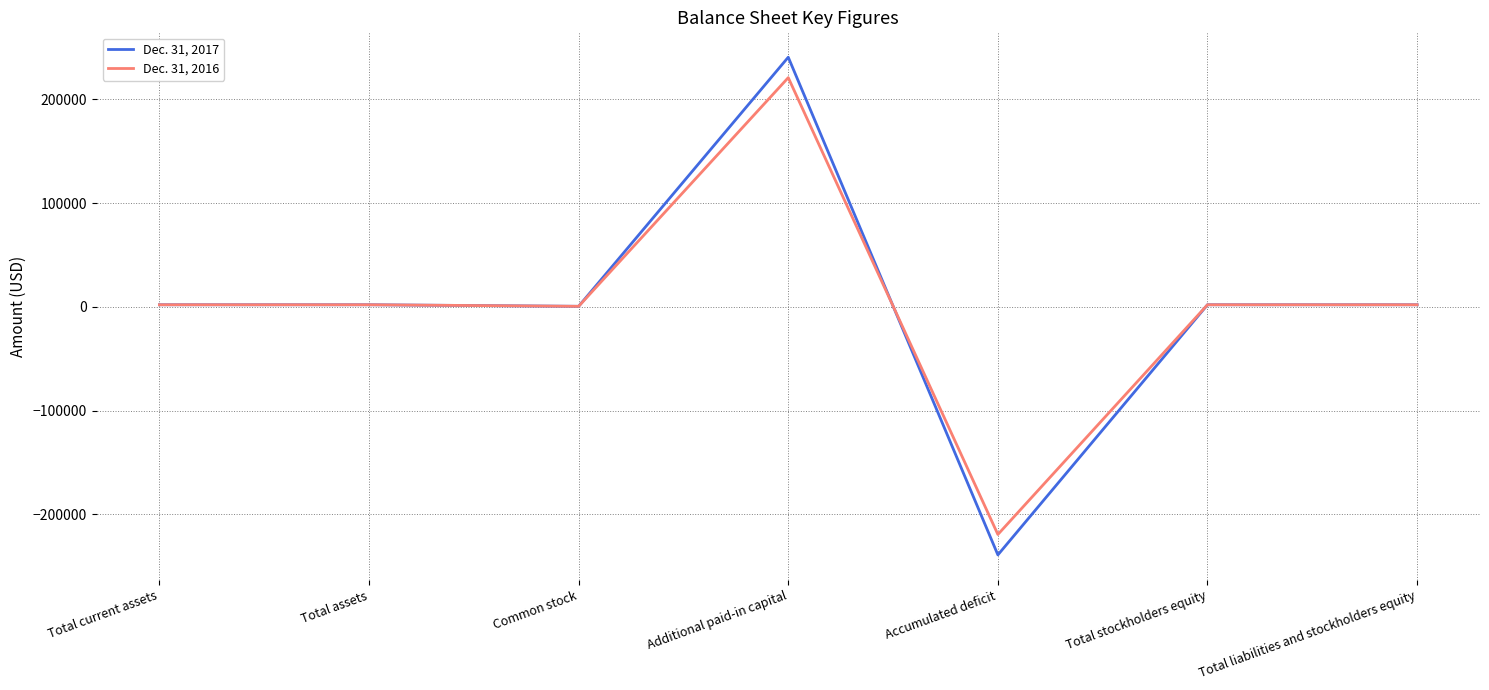

Count the number of data series in this chart.

2